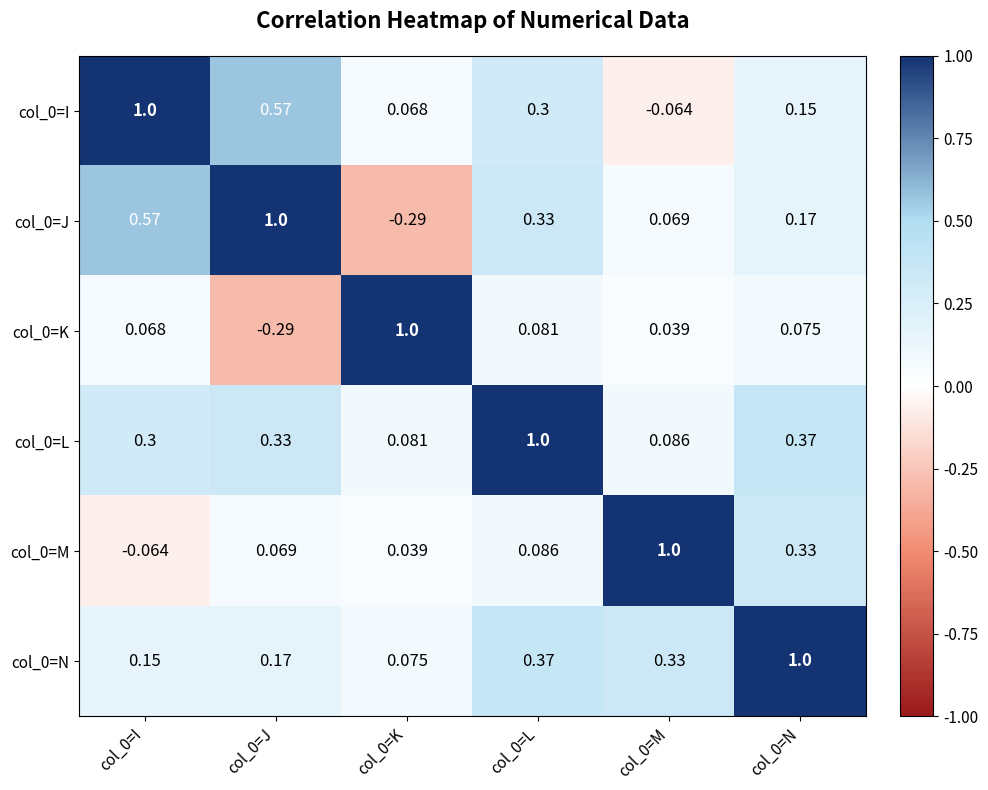

Is the value of col_0=M at col_0=I greater than the value of col_0=L at col_0=N?

No